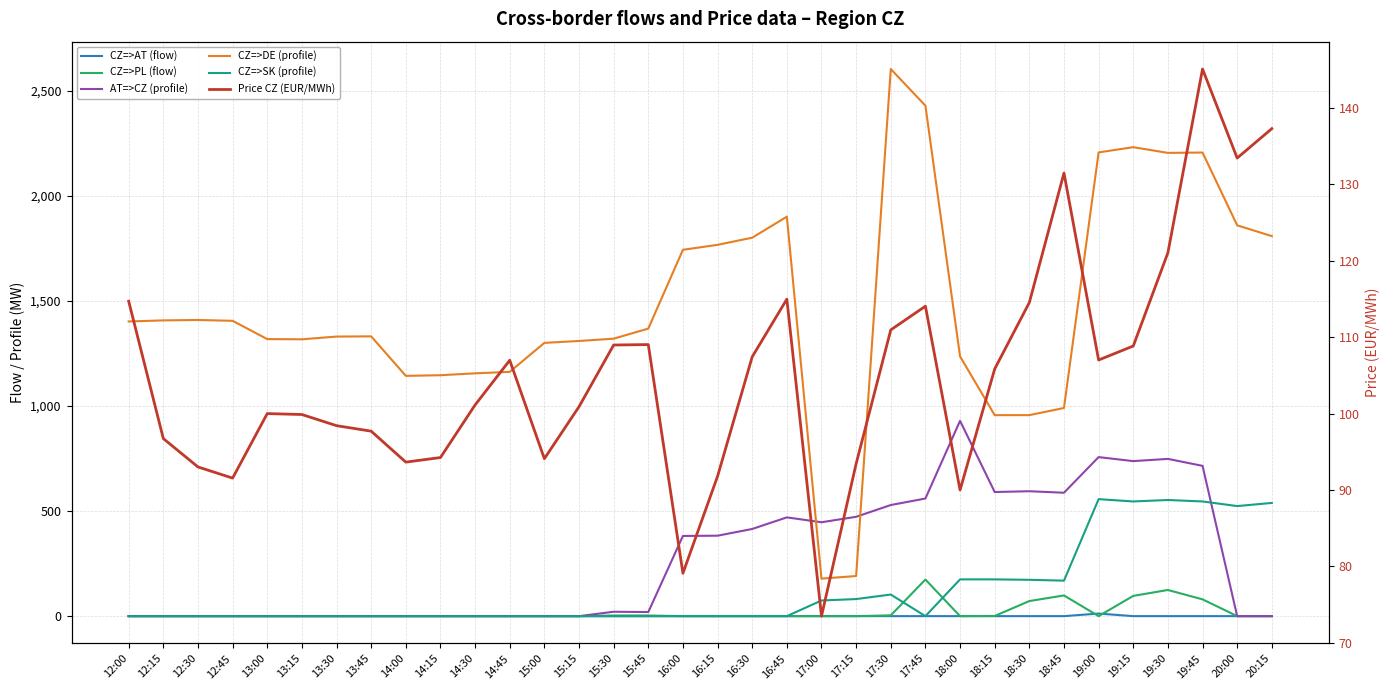

Reading left to right, extract all data points from this chart.

CZ=>AT (flow): 12:00=0.0	12:15=0.0	12:30=0.0	12:45=0.0	13:00=0.0	13:15=0.0	13:30=0.0	13:45=0.0	14:00=0.0	14:15=0.0	14:30=0.0	14:45=0.0	15:00=0.0	15:15=0.0	15:30=0.0	15:45=0.0	16:00=0.0	16:15=0.0	16:30=0.0	16:45=0.0	17:00=0.0	17:15=0.0	17:30=0.0	17:45=0.0	18:00=0.0	18:15=0.0	18:30=0.0	18:45=0.0	19:00=12.3	19:15=0.0	19:30=0.0	19:45=0.0	20:00=0.0	20:15=0.0
CZ=>PL (flow): 12:00=0.0	12:15=0.0	12:30=0.0	12:45=0.0	13:00=0.0	13:15=0.0	13:30=0.0	13:45=0.0	14:00=0.0	14:15=0.0	14:30=0.0	14:45=0.0	15:00=0.0	15:15=0.0	15:30=3.0	15:45=3.0	16:00=0.0	16:15=0.0	16:30=0.0	16:45=0.0	17:00=0.0	17:15=0.0	17:30=3.8	17:45=174.2	18:00=0.0	18:15=0.8	18:30=71.8	18:45=98.5	19:00=0.0	19:15=96.4	19:30=124.5	19:45=80.0	20:00=0.0	20:15=0.0
AT=>CZ (profile): 12:00=0.0	12:15=0.0	12:30=0.0	12:45=0.0	13:00=0.0	13:15=0.0	13:30=0.0	13:45=0.0	14:00=0.0	14:15=0.0	14:30=0.0	14:45=0.0	15:00=0.0	15:15=0.0	15:30=20.9	15:45=19.5	16:00=381.8	16:15=383.0	16:30=415.0	16:45=470.2	17:00=447.0	17:15=473.0	17:30=529.0	17:45=560.0	18:00=929.9	18:15=590.9	18:30=594.7	18:45=587.5	19:00=757.2	19:15=738.0	19:30=748.7	19:45=715.5	20:00=0.0	20:15=0.0
CZ=>DE (profile): 12:00=1403.0	12:15=1408.0	12:30=1410.0	12:45=1406.0	13:00=1319.0	13:15=1318.0	13:30=1331.0	13:45=1332.0	14:00=1144.0	14:15=1147.0	14:30=1156.0	14:45=1163.0	15:00=1301.0	15:15=1310.0	15:30=1321.0	15:45=1369.0	16:00=1744.2	16:15=1767.8	16:30=1801.8	16:45=1901.8	17:00=178.6	17:15=191.0	17:30=2604.8	17:45=2430.3	18:00=1236.5	18:15=956.9	18:30=957.0	18:45=991.0	19:00=2207.8	19:15=2232.7	19:30=2205.5	19:45=2207.2	20:00=1860.6	20:15=1809.3
CZ=>SK (profile): 12:00=0.0	12:15=0.0	12:30=0.0	12:45=0.0	13:00=0.0	13:15=0.0	13:30=0.0	13:45=0.0	14:00=0.0	14:15=0.0	14:30=0.0	14:45=0.0	15:00=0.0	15:15=0.0	15:30=0.0	15:45=0.0	16:00=0.0	16:15=0.0	16:30=0.0	16:45=0.0	17:00=74.5	17:15=81.3	17:30=102.8	17:45=0.0	18:00=175.0	18:15=175.0	18:30=173.0	18:45=169.0	19:00=557.0	19:15=546.0	19:30=553.0	19:45=546.0	20:00=524.0	20:15=539.0
Price CZ (EUR/MWh): 12:00=114.7	12:15=96.7	12:30=93.0	12:45=91.6	13:00=100.0	13:15=99.9	13:30=98.4	13:45=97.7	14:00=93.7	14:15=94.2	14:30=101.1	14:45=107.0	15:00=94.1	15:15=100.9	15:30=109.0	15:45=109.0	16:00=79.1	16:15=91.8	16:30=107.4	16:45=115.0	17:00=73.5	17:15=93.4	17:30=111.0	17:45=114.0	18:00=90.0	18:15=105.8	18:30=114.5	18:45=131.5	19:00=107.0	19:15=108.8	19:30=121.0	19:45=145.1	20:00=133.4	20:15=137.3